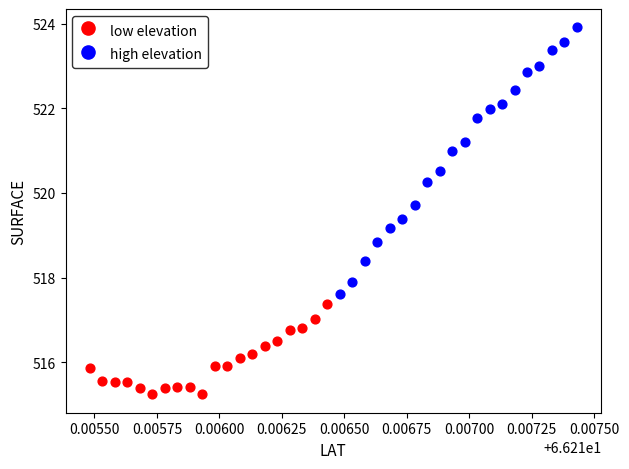

Which series reaches the maximum Y coordinate?

high elevation